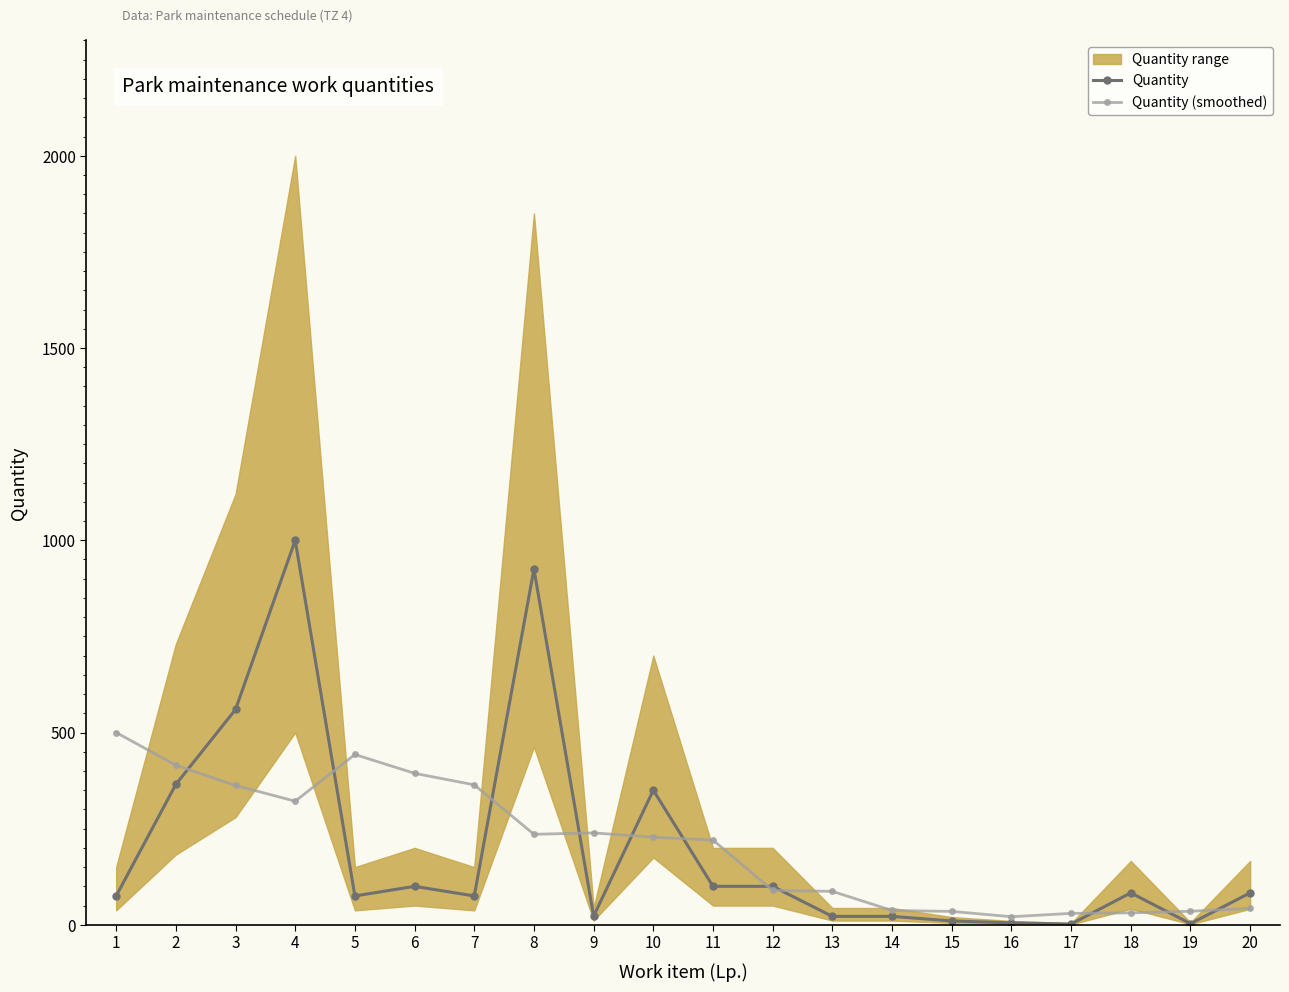

What is the value of the Quantity point at the 16th from the left?

5.0